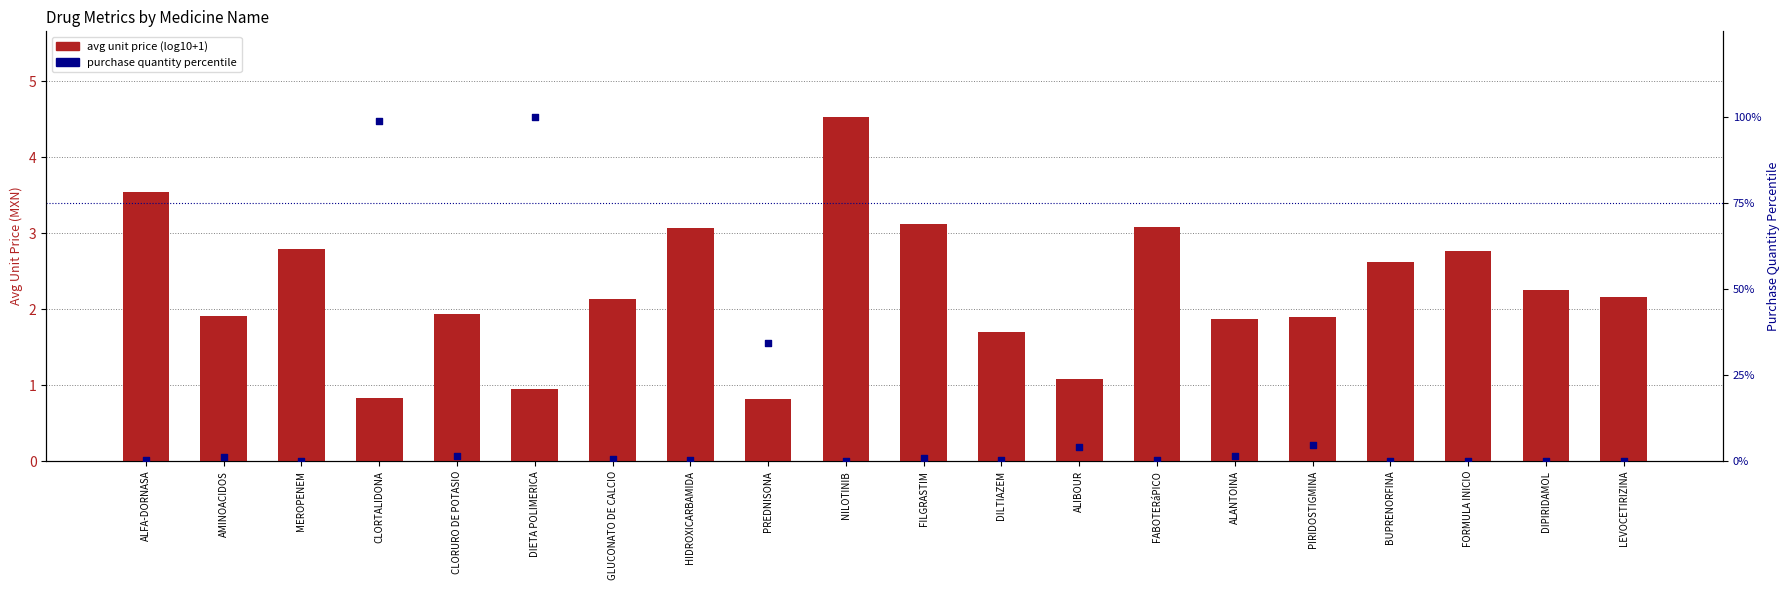

Which series has the largest total across all categories?

purchase qty percentile